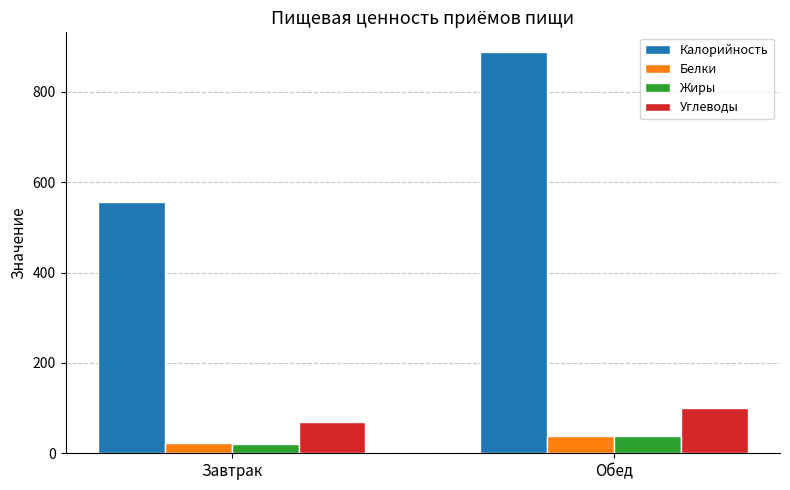

What is the value of the Белки bar at the 1st from the left?

22.3